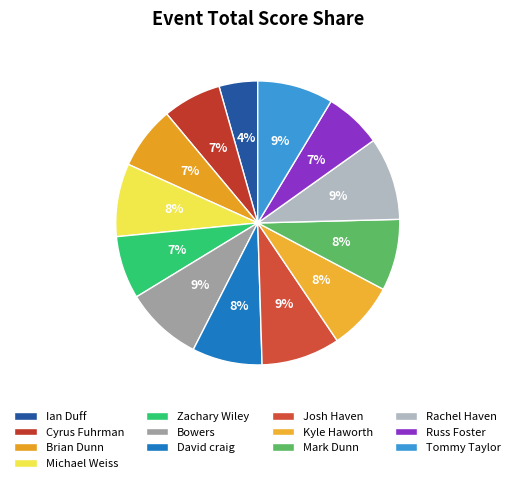

How many slices are in this pie chart?

13